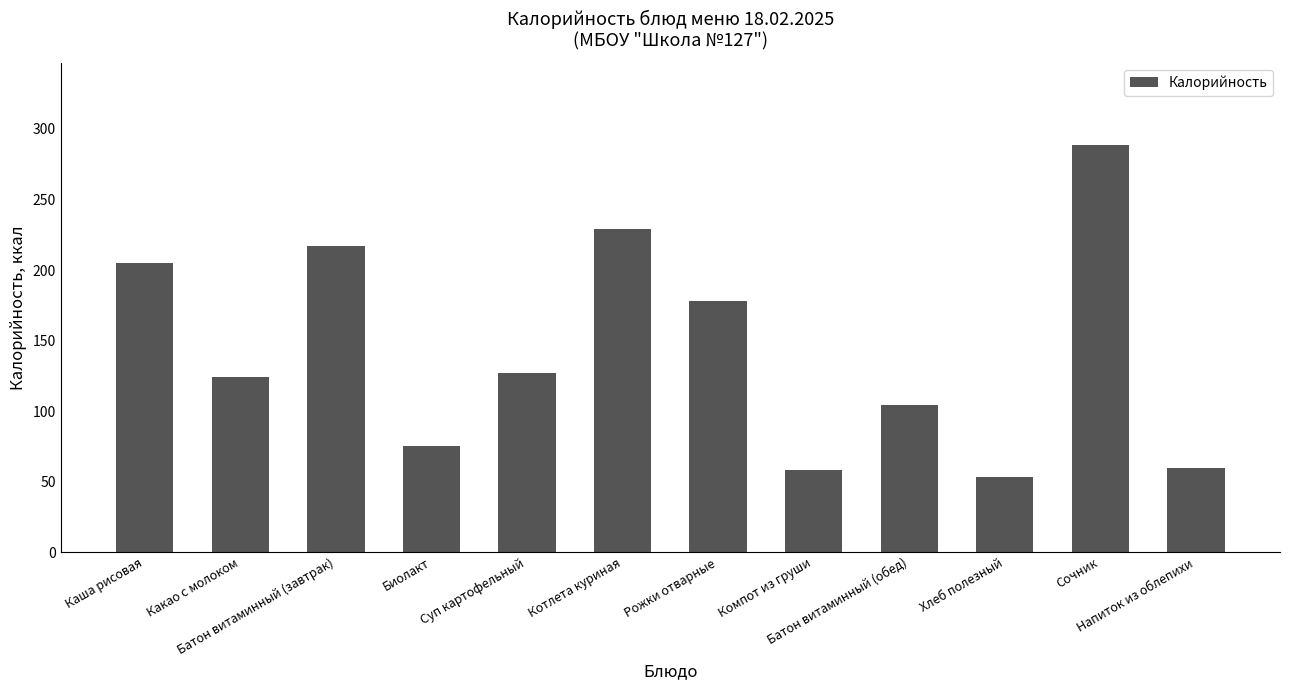

Reading left to right, transcribe all the data shown in this chart.

Каша рисовая=205	Какао с молоком=124	Батон витаминный (завтрак)=217	Биолакт=75	Суп картофельный=127	Котлета куриная=229	Рожки отварные=178	Компот из груши=58	Батон витаминный (обед)=104	Хлеб полезный=53	Сочник=289	Напиток из облепихи=60